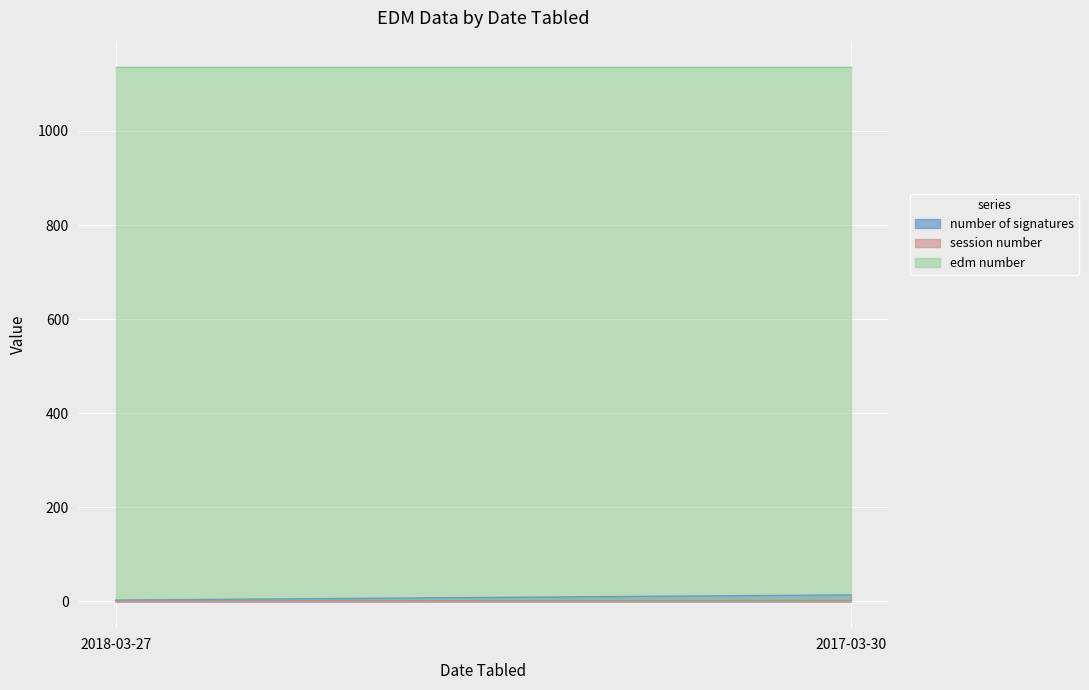

At 2018-03-27, list the series in order from largest to smallest.

edm number, number of signatures, session number